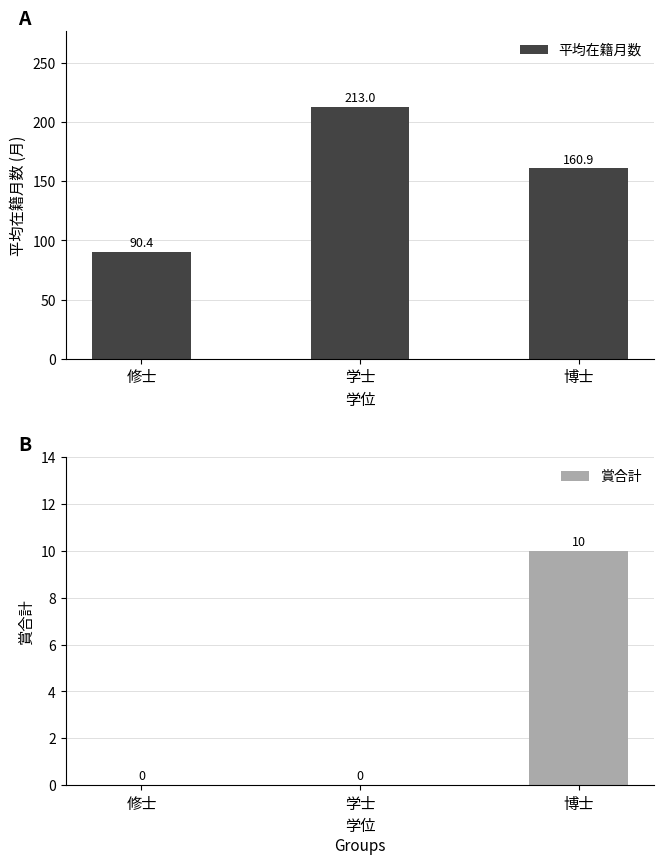

How many bars are there in each group?

2